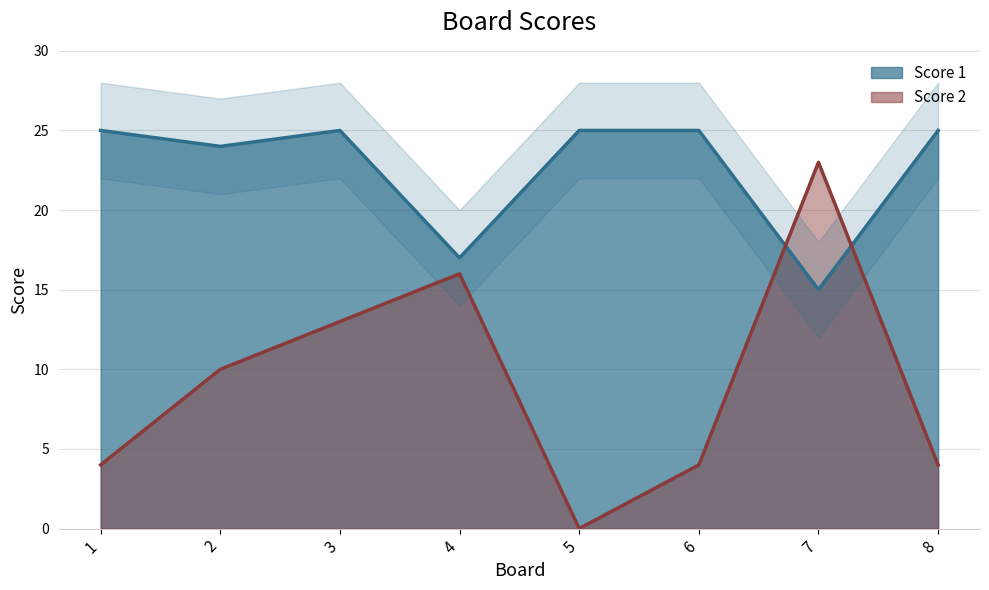

List the series in order of their peak value, lowest first.

Score 2, Score 1